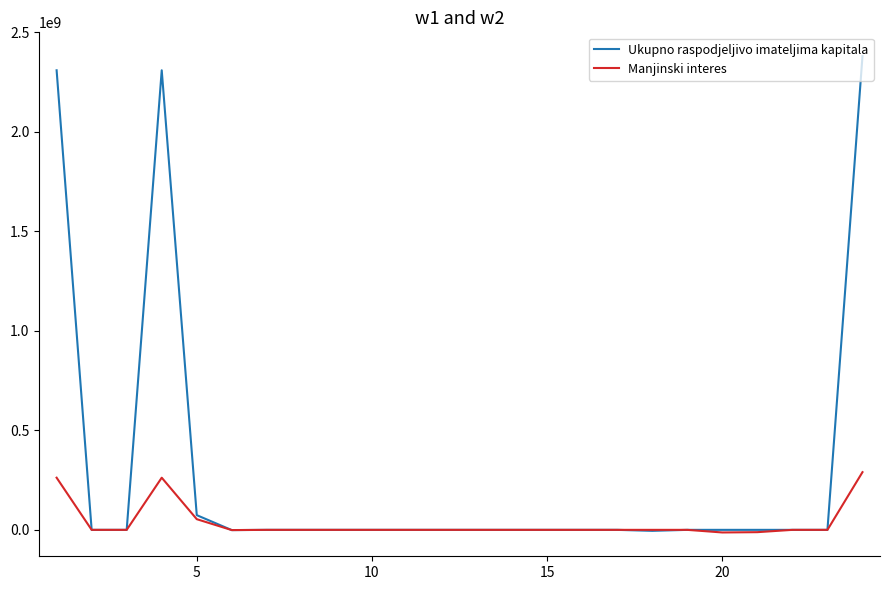

True or false: Ukupno raspodjeljivo imateljima kapitala has more than 0 interior local peaks.

True